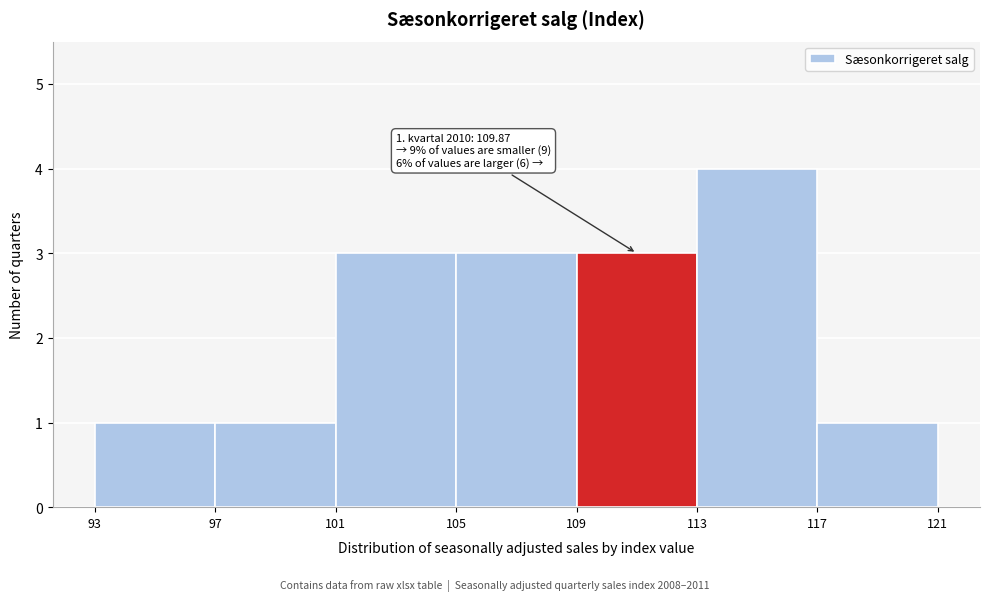

Over which range of the x-axis is the bar tallest?

113 to 117